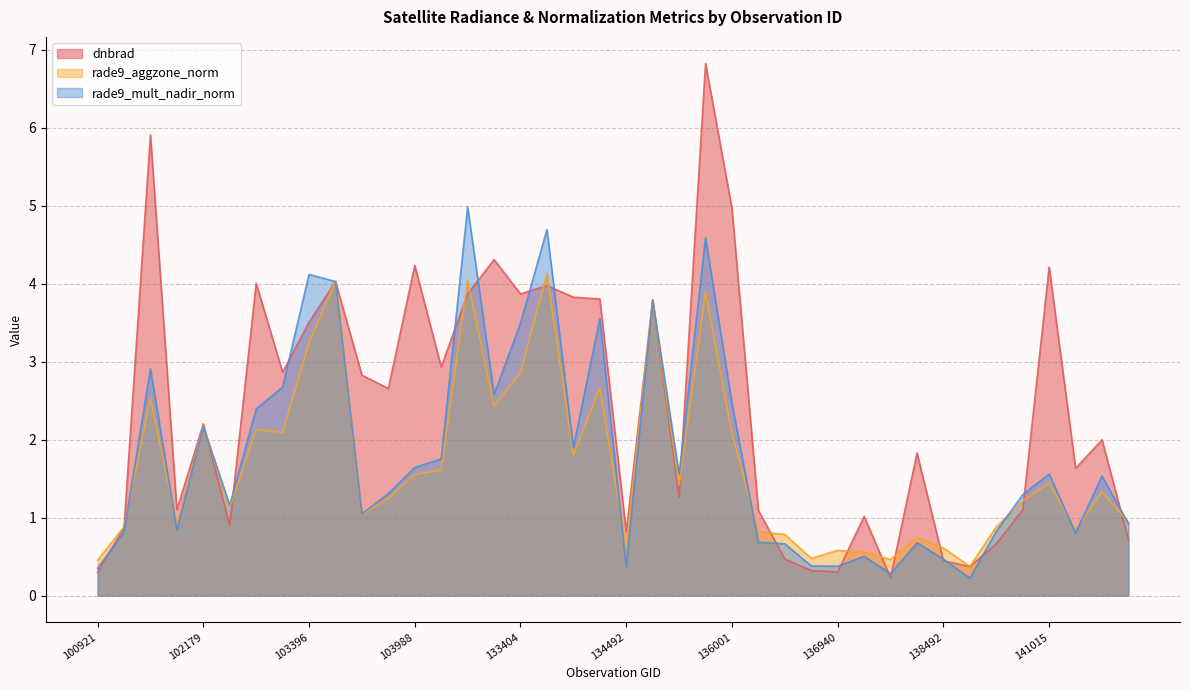

Count the number of data series in this chart.

3